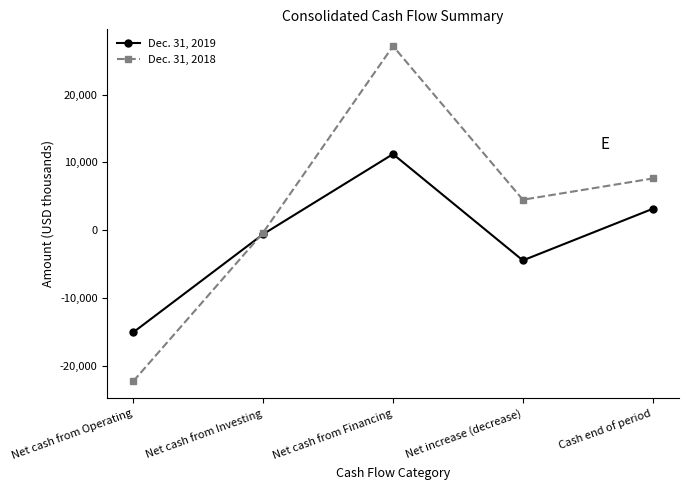

How many distinct data groups are displayed?

2